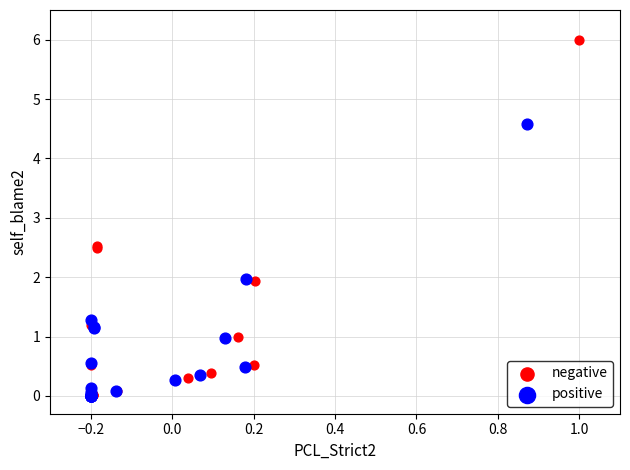

Which series reaches the maximum Y coordinate?

negative